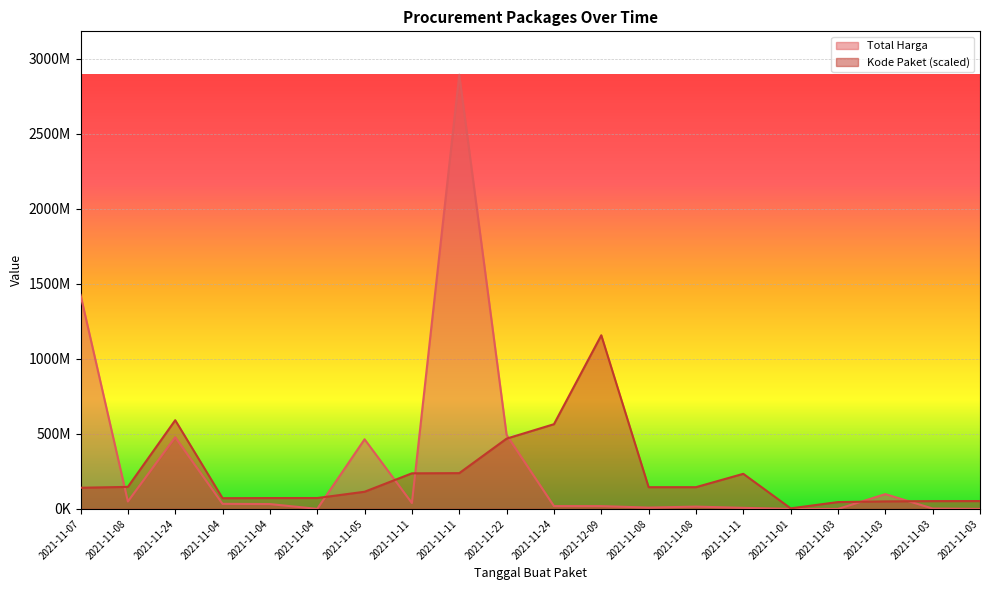

What is the sum of all Kode Paket values?

4604489130.6